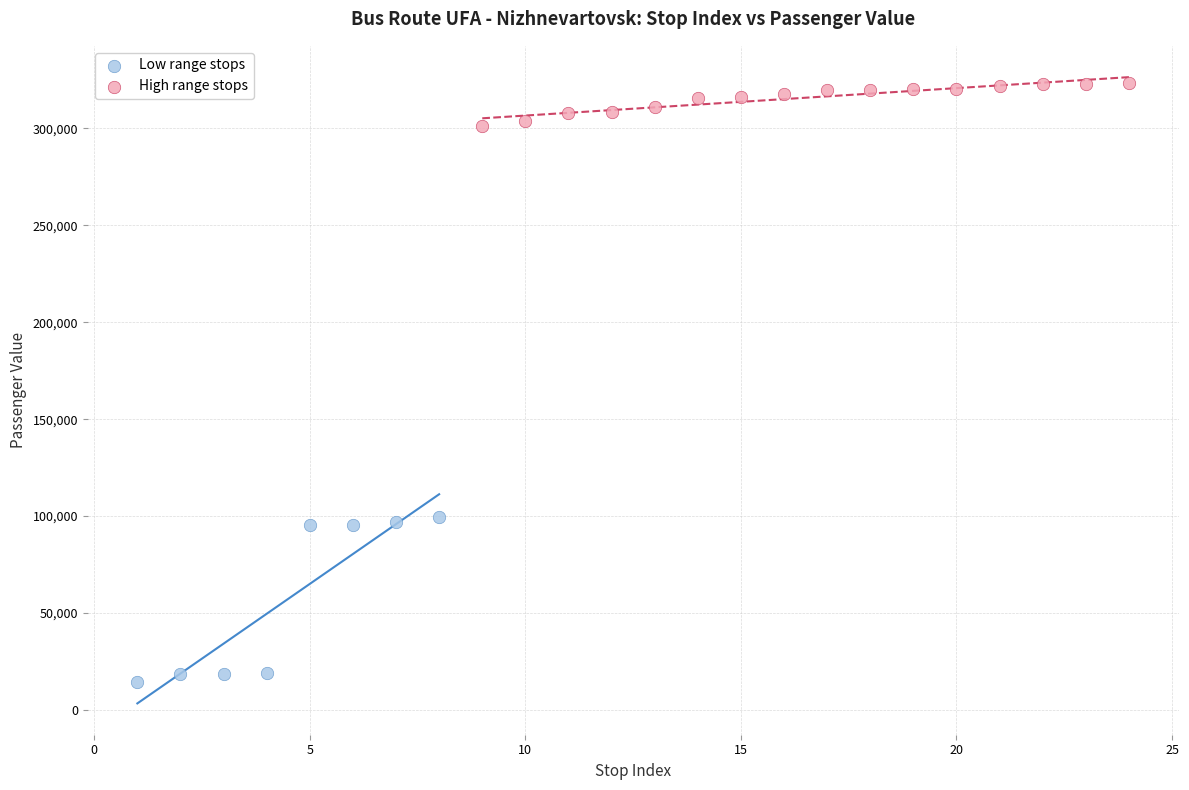

Which series contains the highest Y value?

High range stops